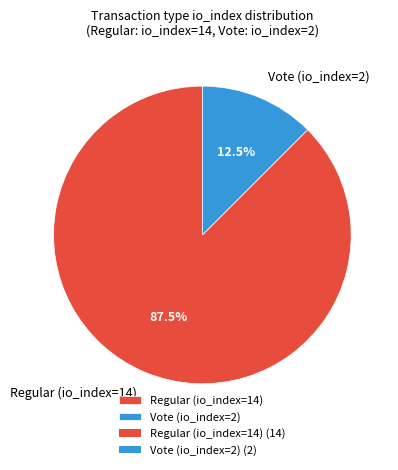

Does Regular (io_index=14) account for over 50% of the chart?

Yes